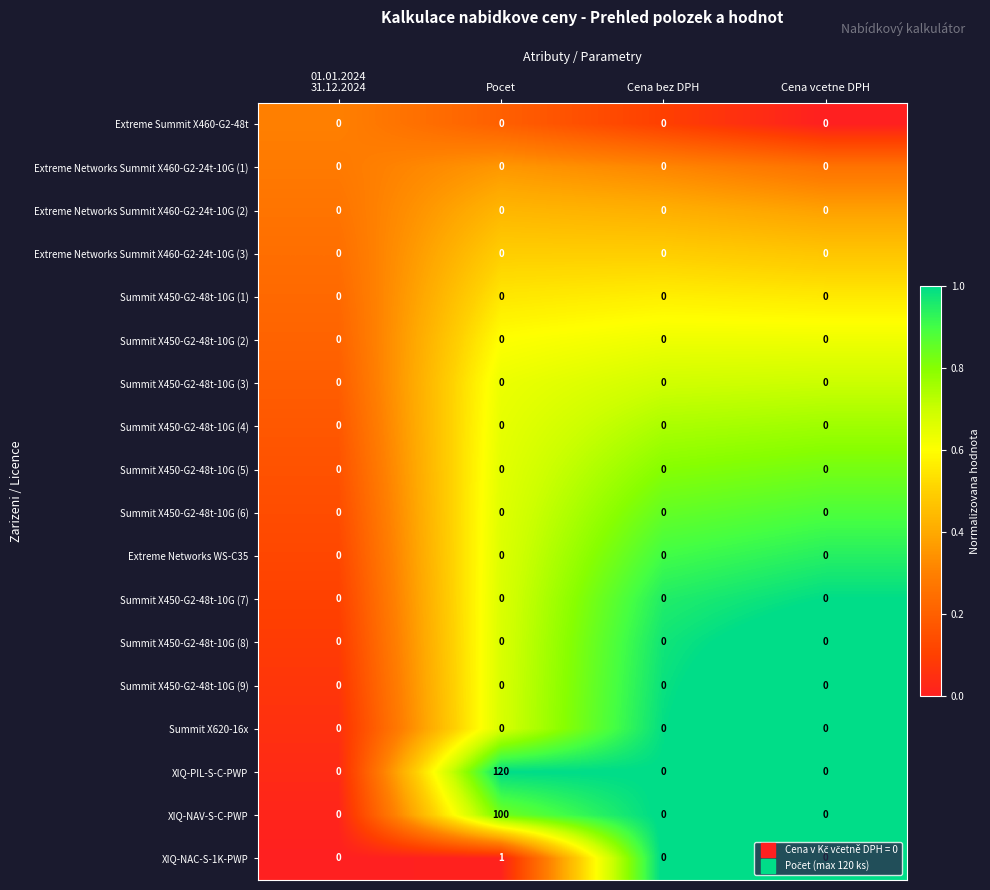

Between Pocet and Cena bez DPH, which series saw the biggest shift?

XIQ-PIL-S-C-PWP